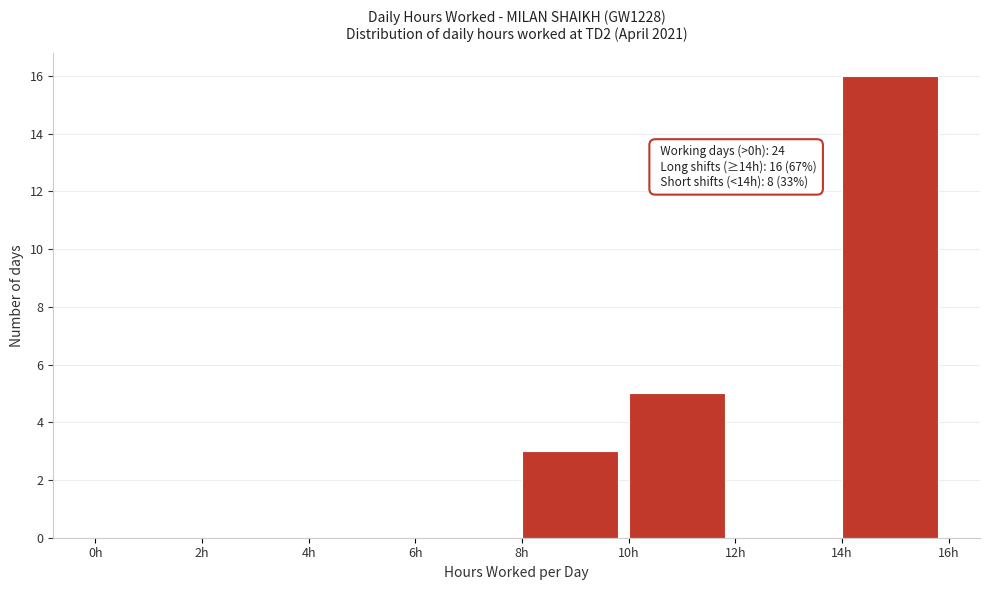

Which range on the x-axis has the tallest bar?

14 to 16